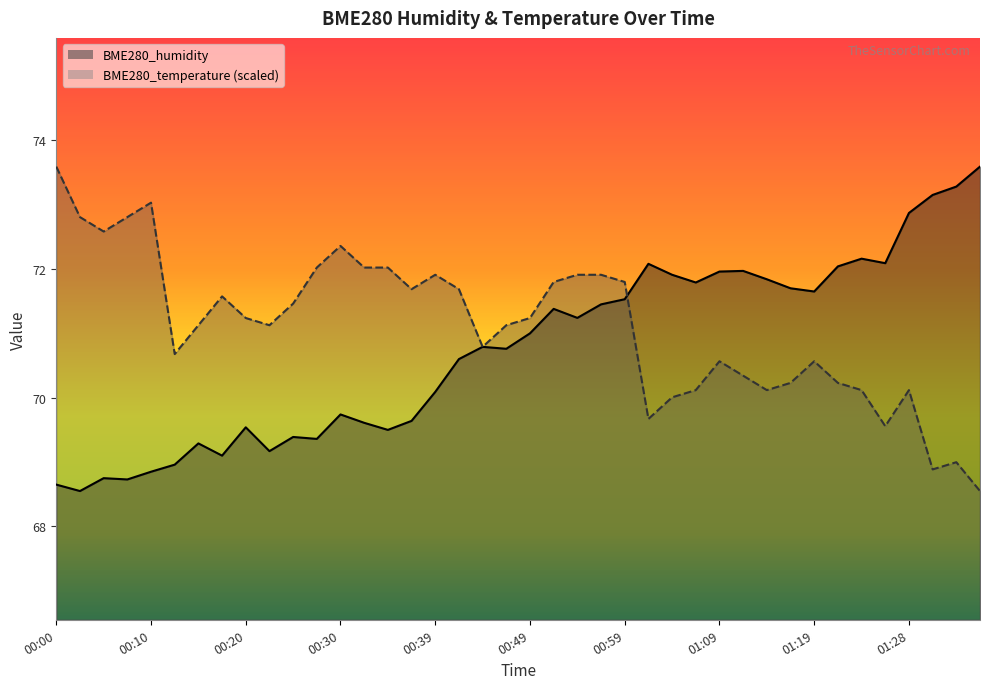

Rank the series by their average value, from lowest to highest.

BME280_humidity, BME280_temperature